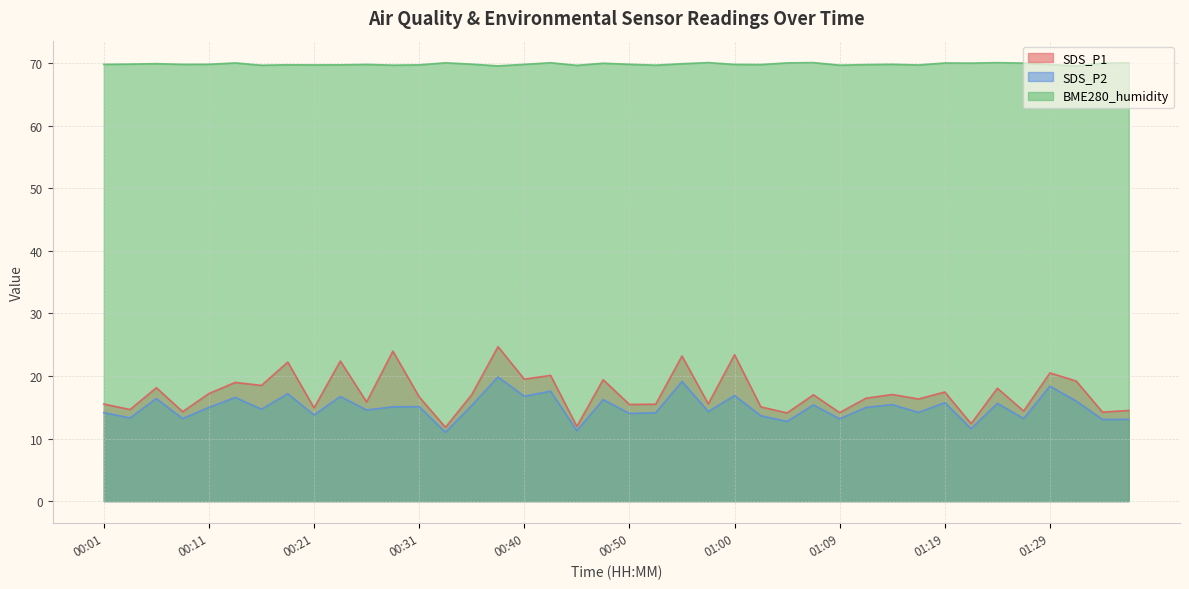

In SDS_P2, how many points are higher than both neighbors (excluding endpoints)?

15